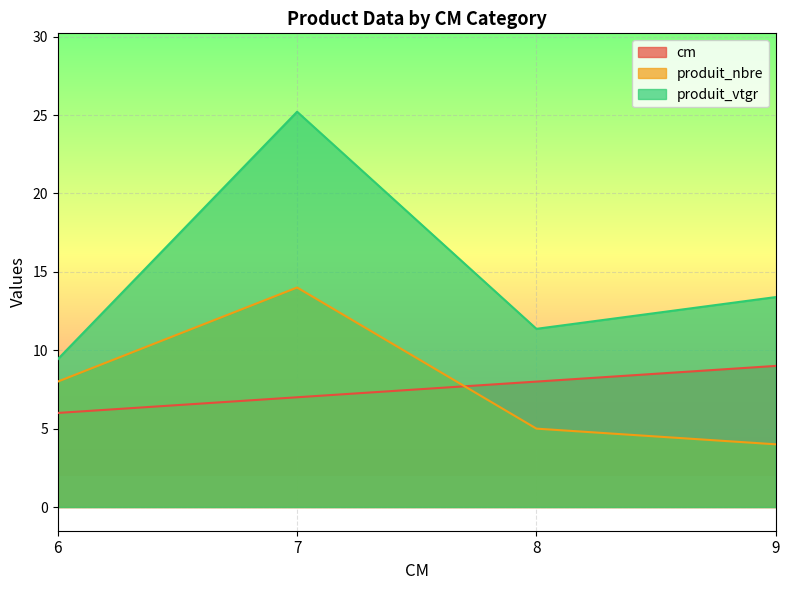

Does the chart display data point markers on the line(s)?

No